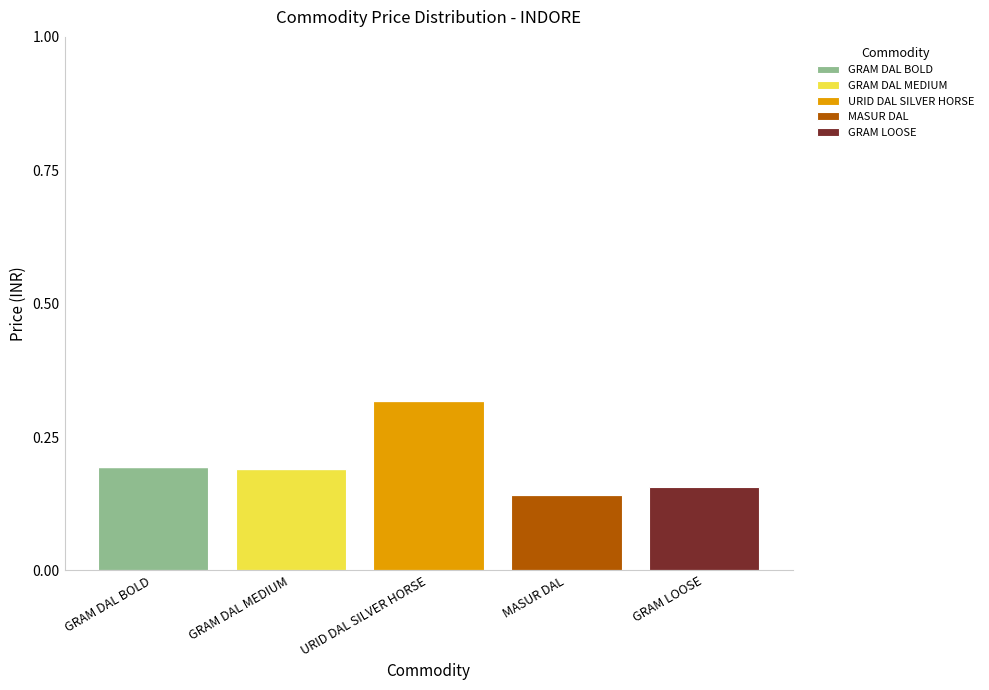

What are all the series names shown in the legend?

GRAM DAL BOLD, GRAM DAL MEDIUM, URID DAL SILVER HORSE, MASUR DAL, GRAM LOOSE